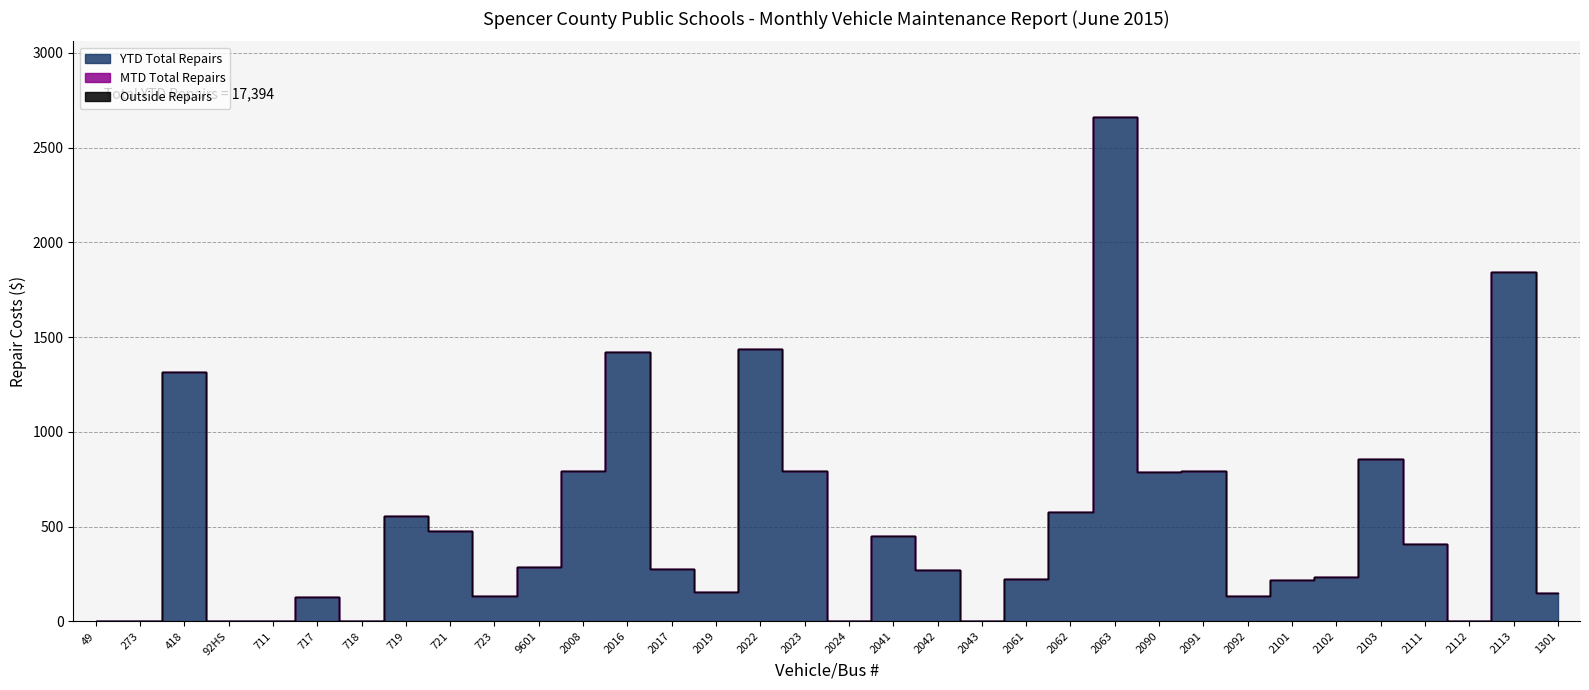

True or false: Outside Repairs has more than 0 interior local peaks.

False